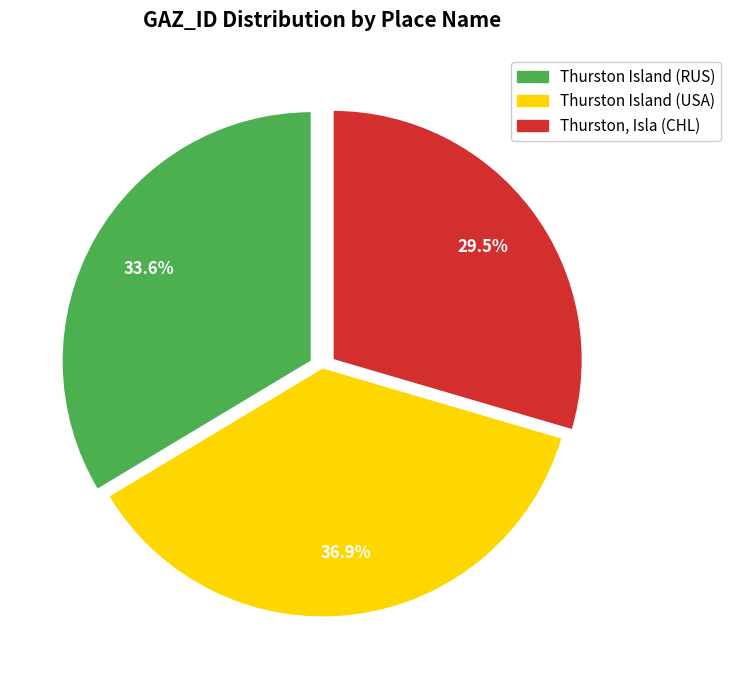

Do Thurston Island (RUS) and Thurston Island (USA) together represent more than half of the pie?

Yes